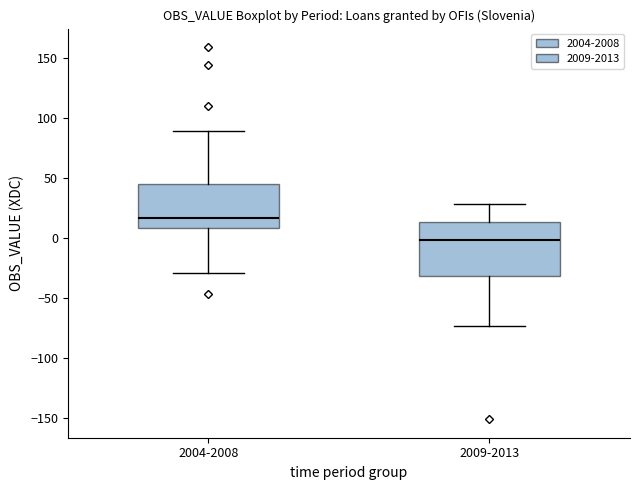

Which box's median line is the lowest?

2009-2013